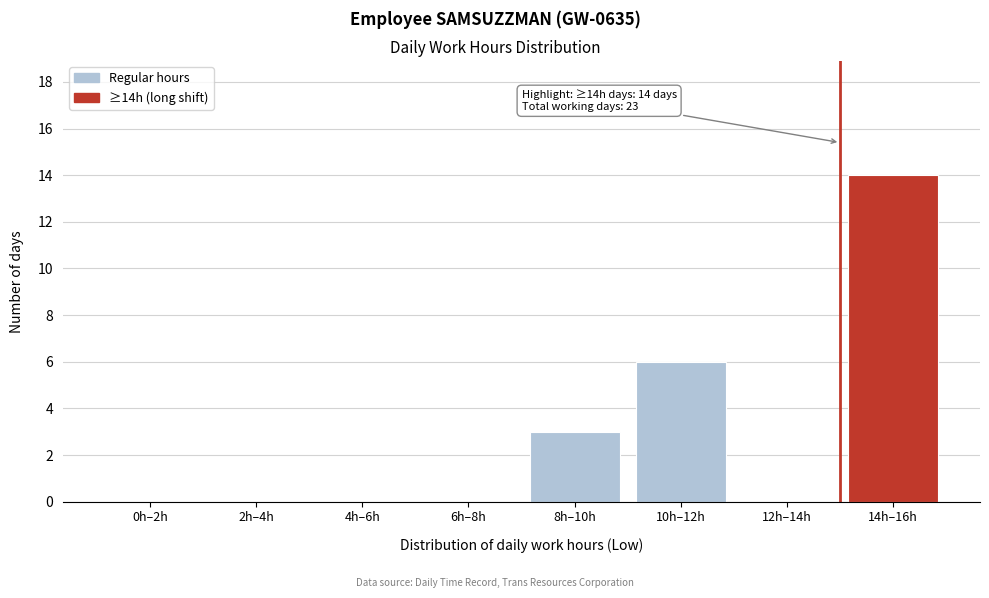

Reading left to right, transcribe all the data shown in this chart.

0h–2h=0	2h–4h=0	4h–6h=0	6h–8h=0	8h–10h=3	10h–12h=6	12h–14h=0	14h–16h=14